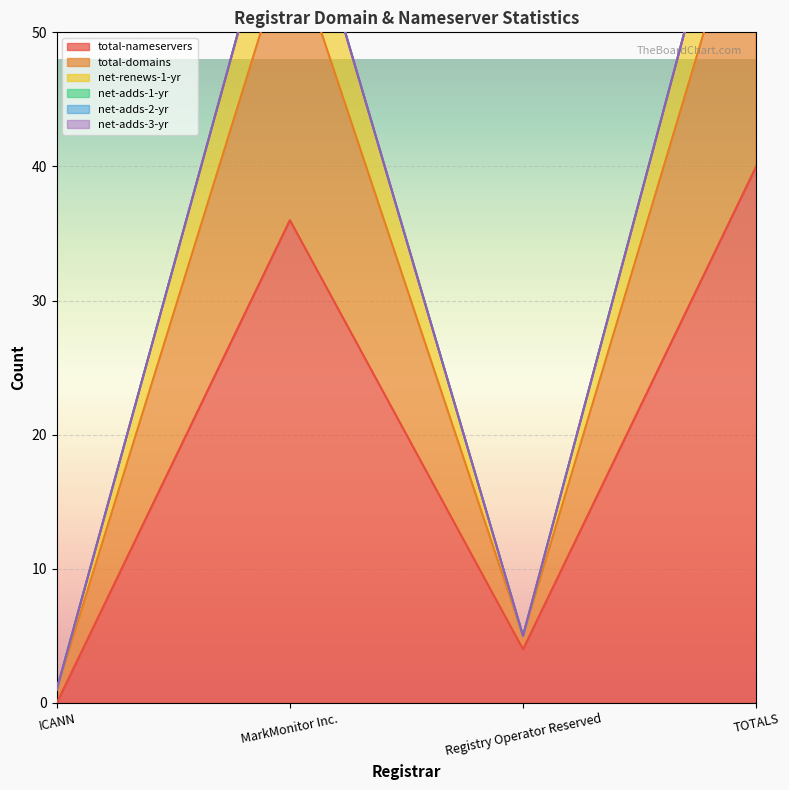

At which category does net-renews-1-yr reach its first local valley?

Registry Operator Reserved